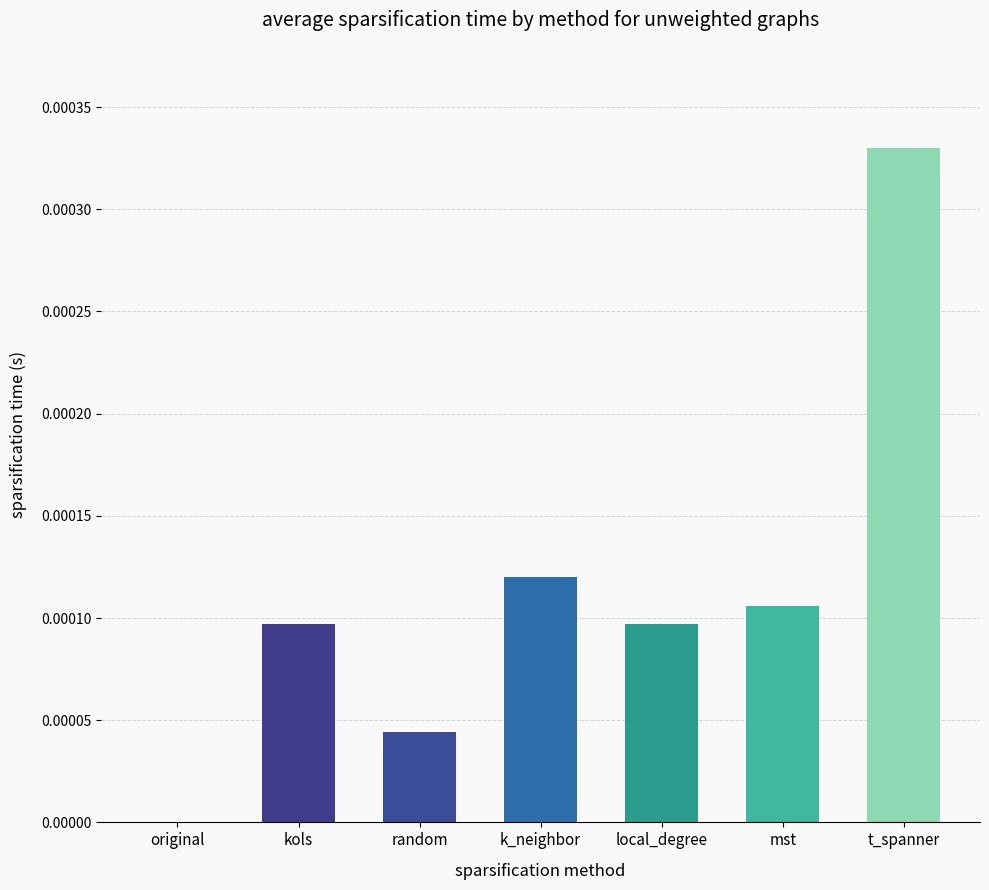

The chart shows a value of 0.0 at kols. True or false?

True